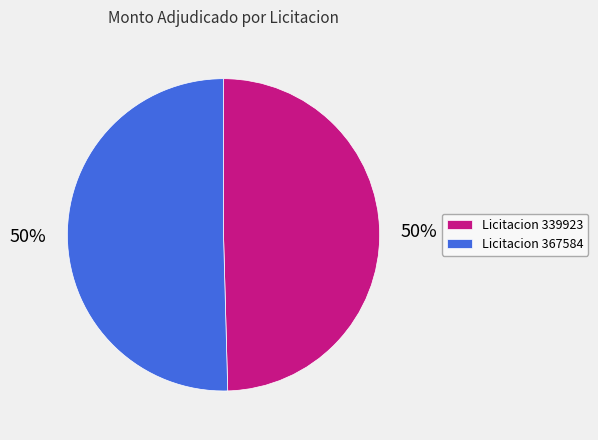

What percentage is the Licitacion 339923 slice, to the nearest percent?

50%